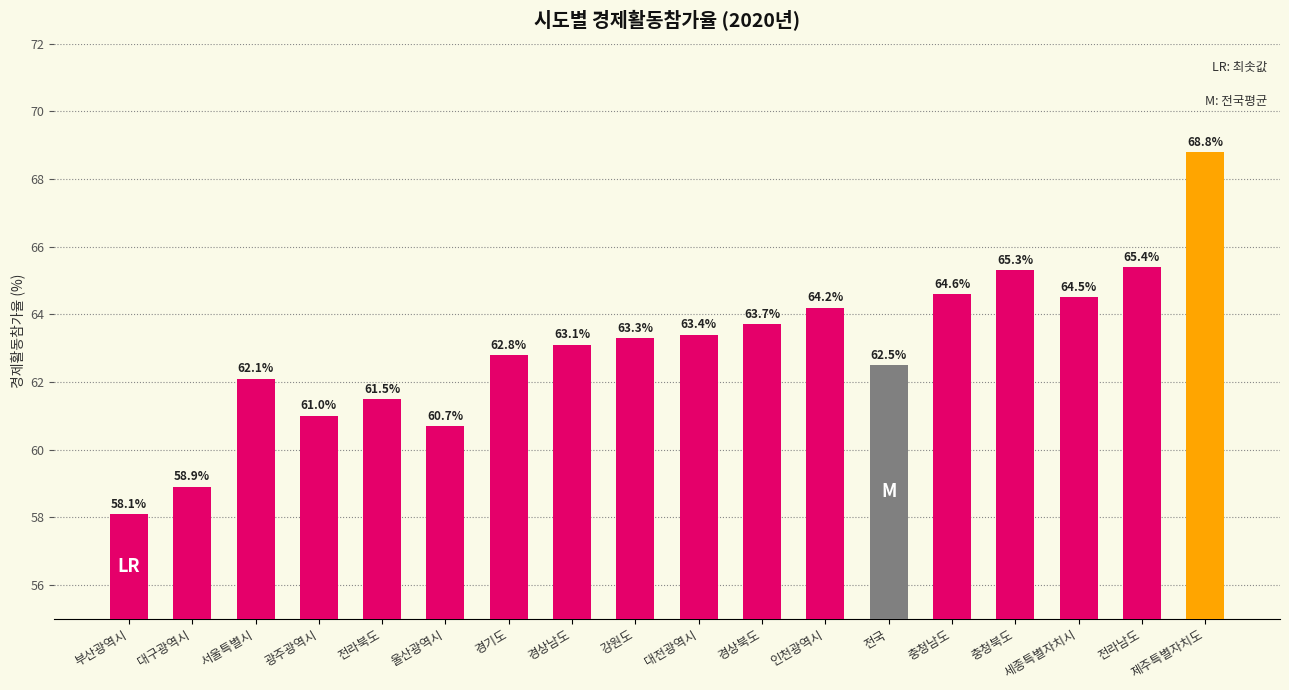

Where is the data nearest to the value 63?

경상남도